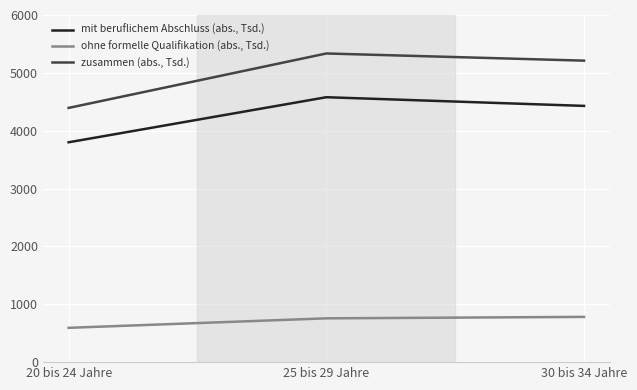

Does the chart have visible grid lines?

Yes